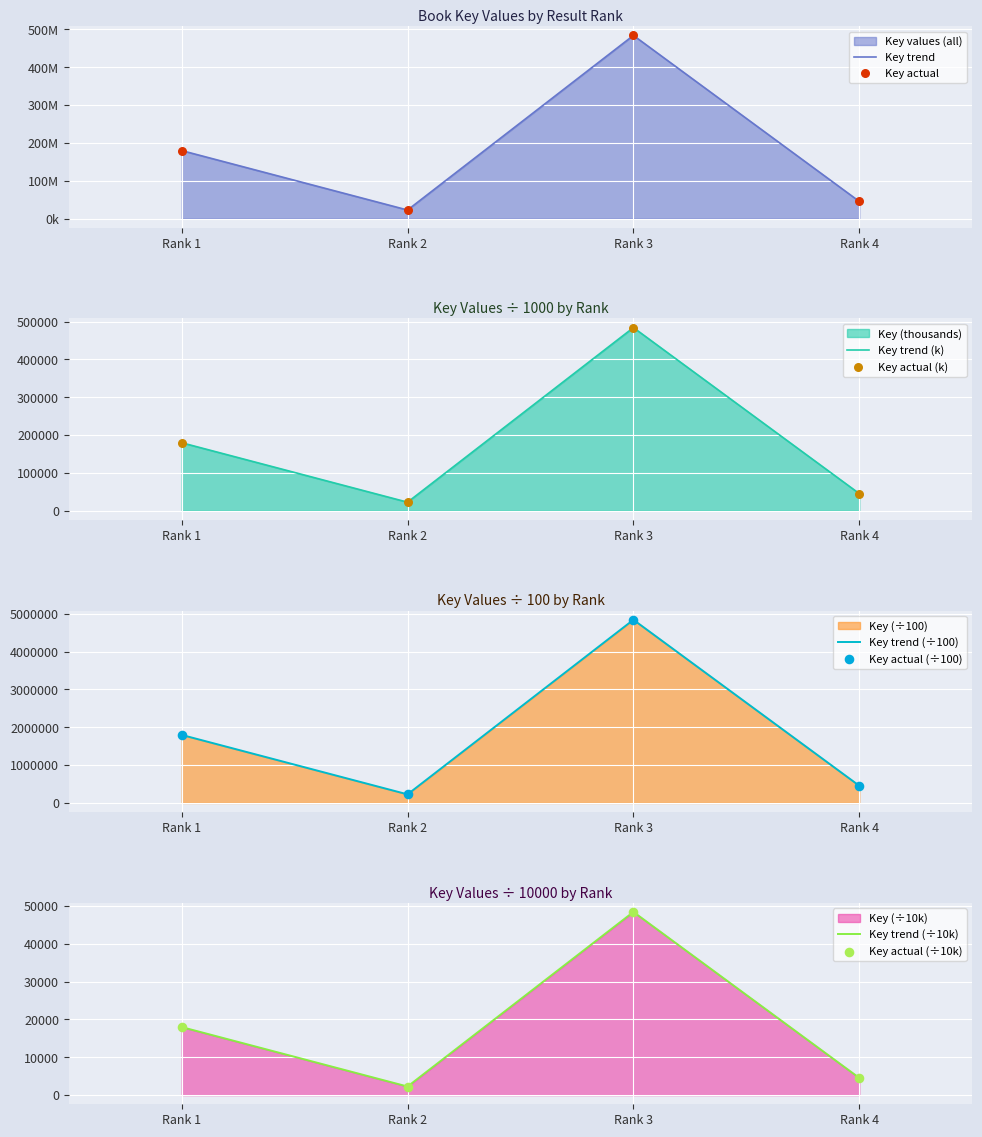

List the labels in order of Key trend (k) value, largest first.

Rank 3, Rank 1, Rank 4, Rank 2